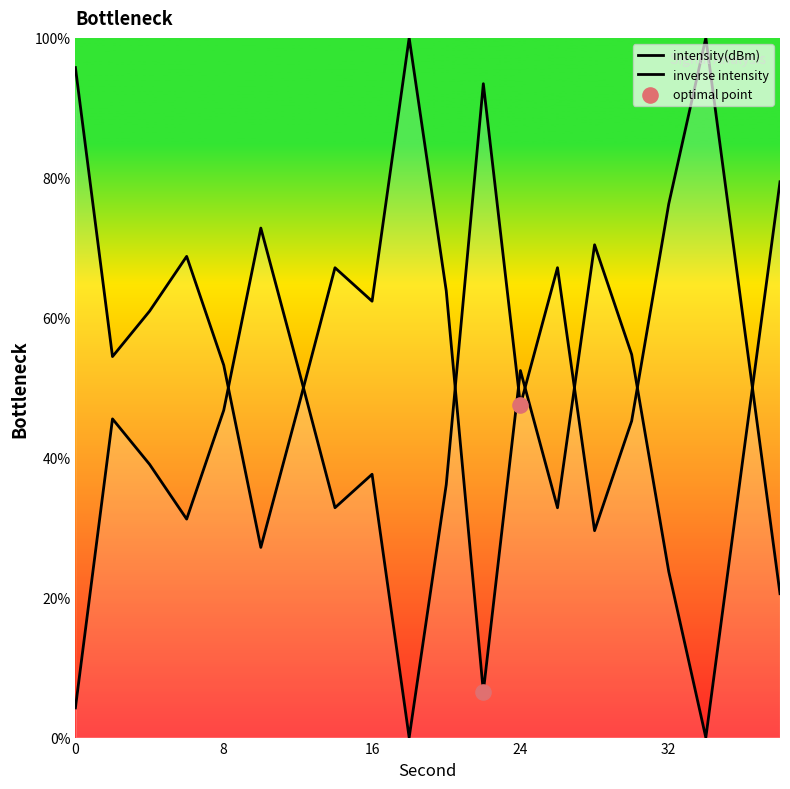

What is the change in value from 4 to 6?

+7.8